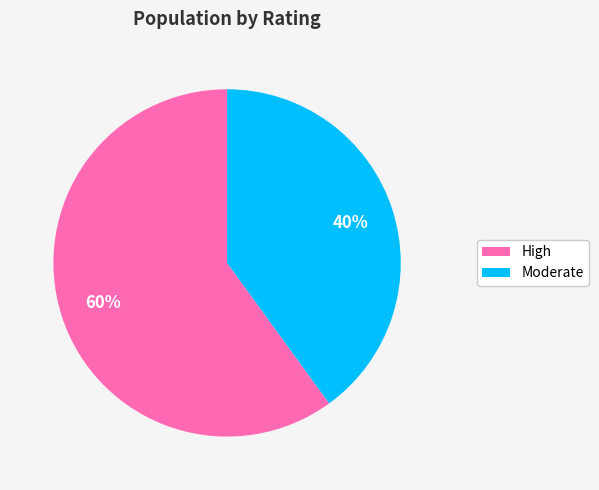

The High slice represents 60% of the pie. True or false?

True